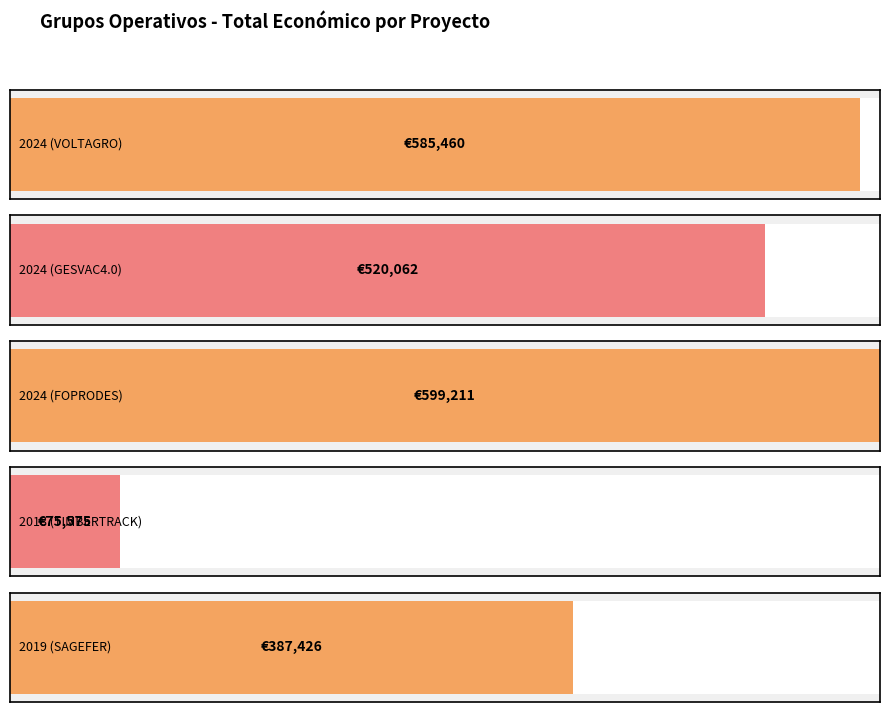

What is the sum of all values?

2167734